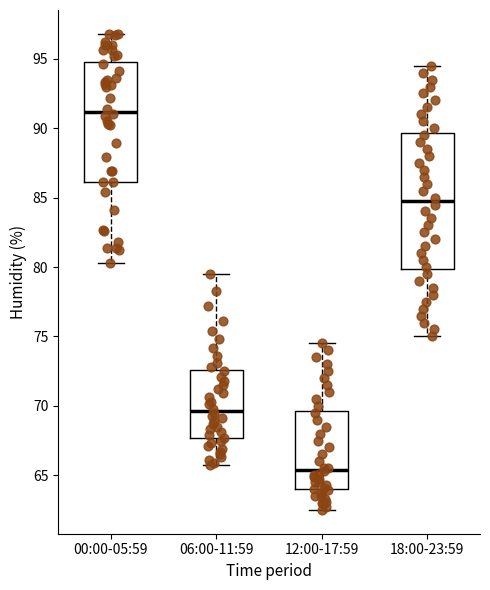

Where is the lower edge of the box for 06:00-11:59 on the y-axis? The values are not printed on the chart, so give them approximately, as read against the axis.

67.5